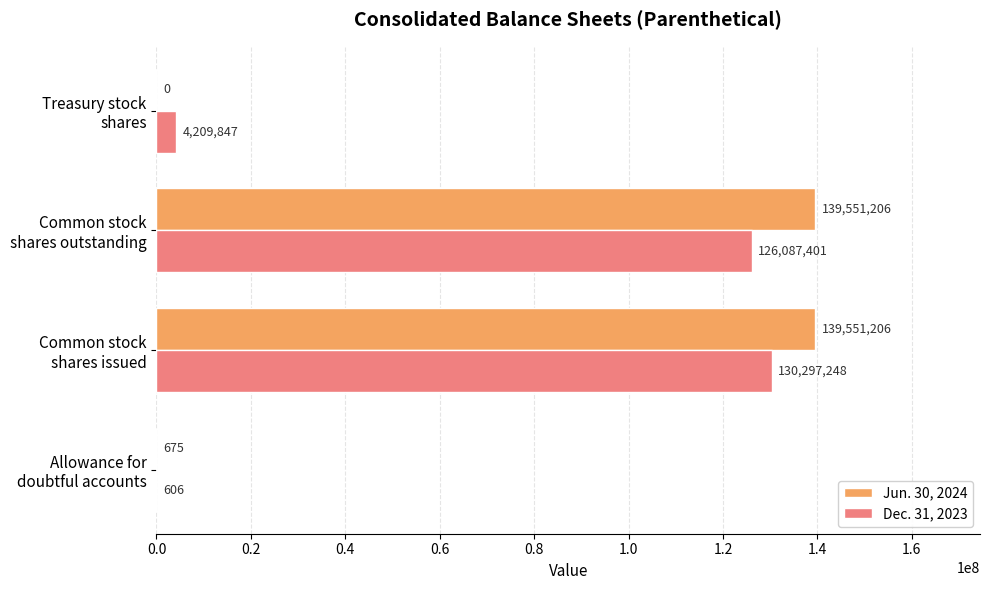

What is the sum of all Dec. 31, 2023 values?

260595102